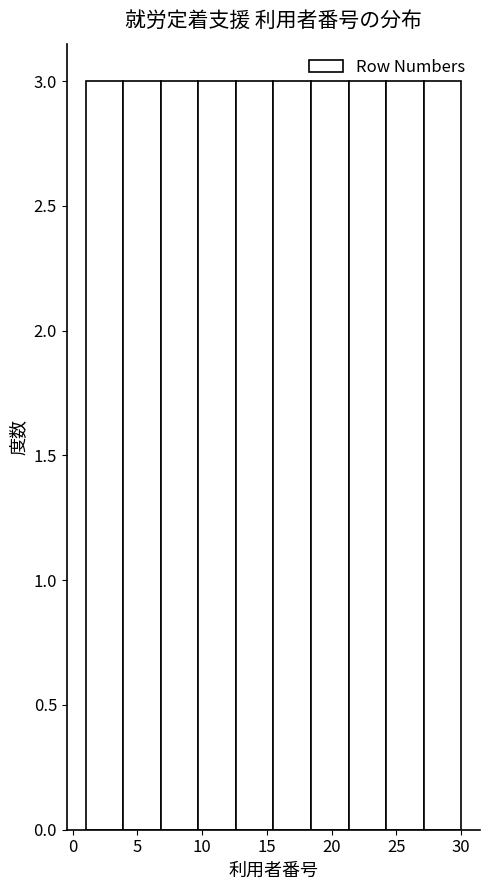

Reading left to right, transcribe this chart: for each bar, give the range it covers on the x-axis and its height. Neither the bar edges nor the heights are printed on the chart, so give them approximately, as read against the axes.

1.0 to 3.9: 3
3.9 to 6.8: 3
6.8 to 9.7: 3
9.7 to 12.6: 3
12.6 to 15.5: 3
15.5 to 18.4: 3
18.4 to 21.3: 3
21.3 to 24.2: 3
24.2 to 27.1: 3
27.1 to 30.0: 3